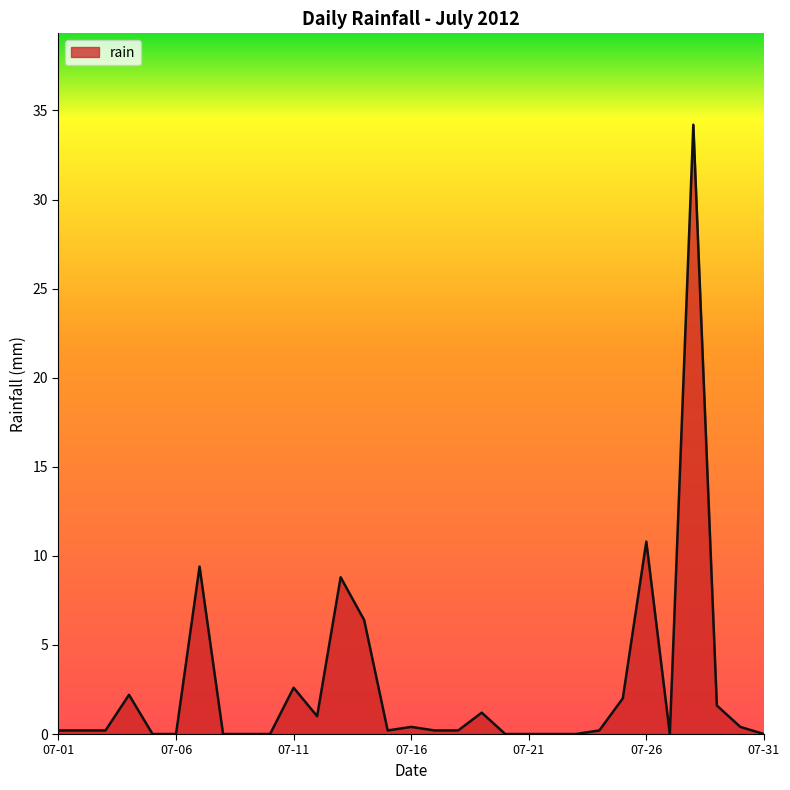

What is the difference between the maximum and minimum values?

34.2